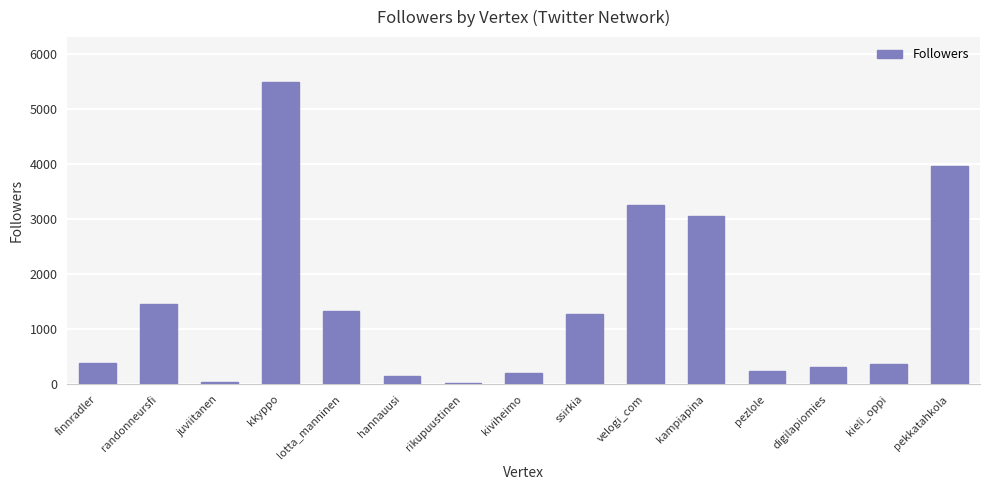

Which has a higher value, finnradler or rikupuustinen?

finnradler